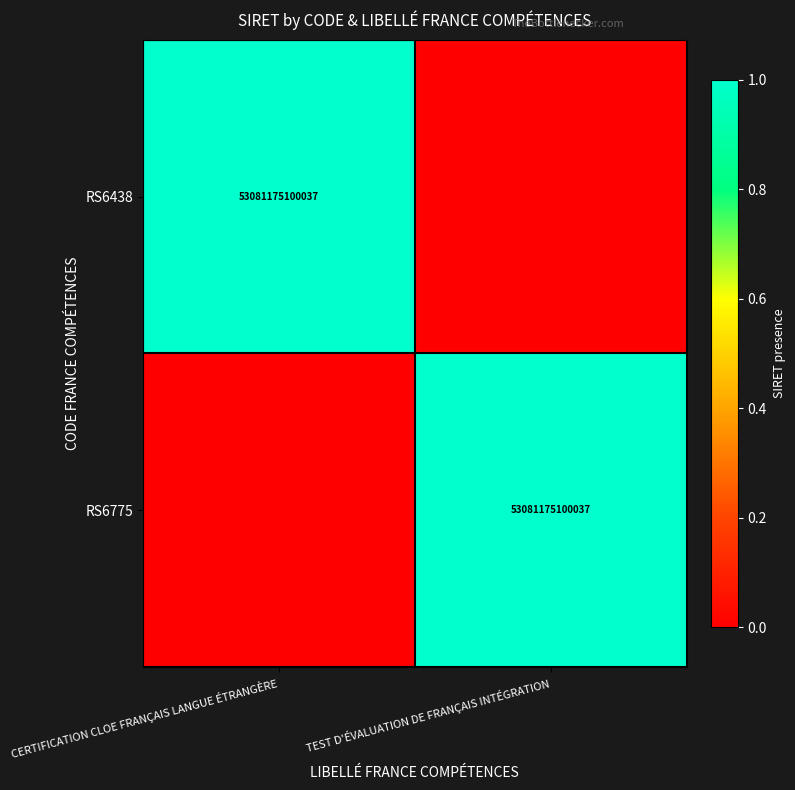

The RS6775 series shows 53081175100037 at TEST D'ÉVALUATION DE FRANÇAIS INTÉGRATION. True or false?

True